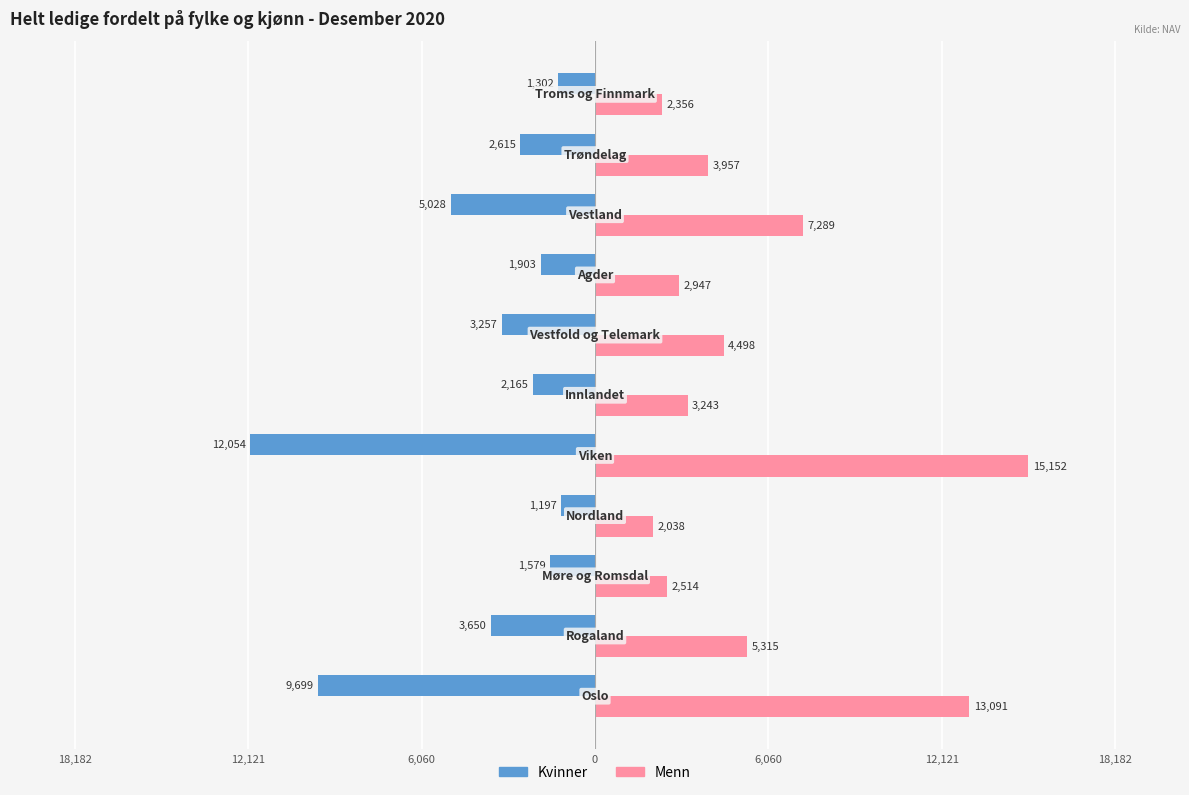

What are all the series names shown in the legend?

Kvinner, Menn